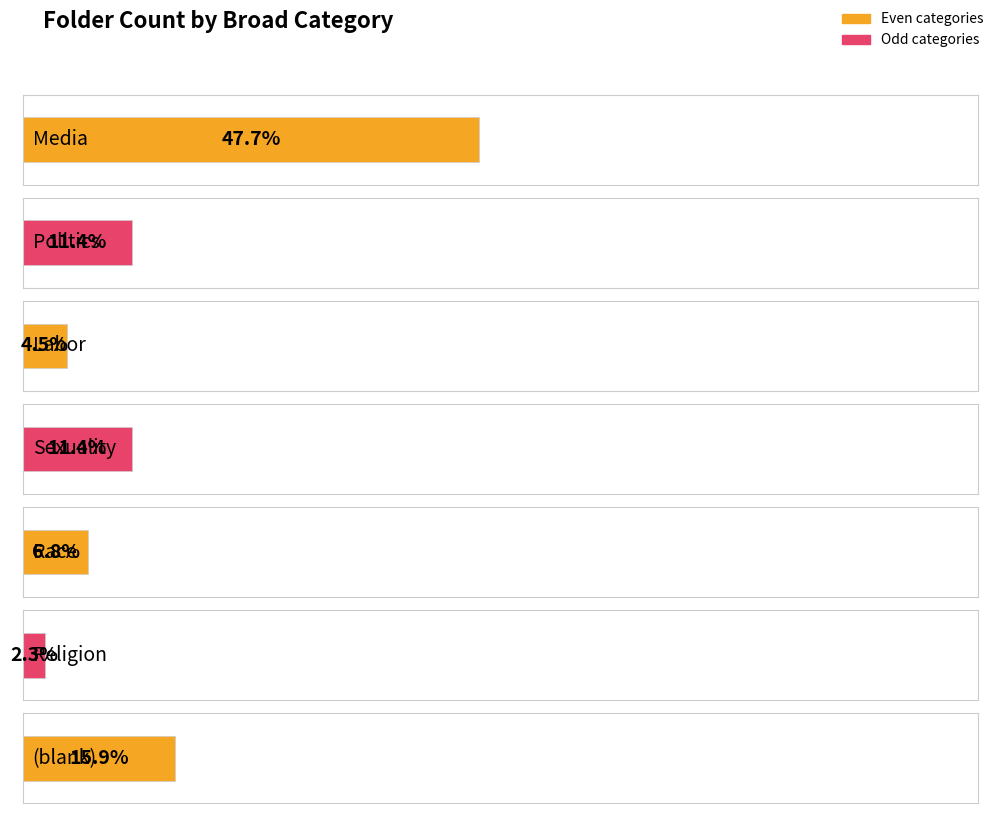

Where does the data first go above 2?

Media